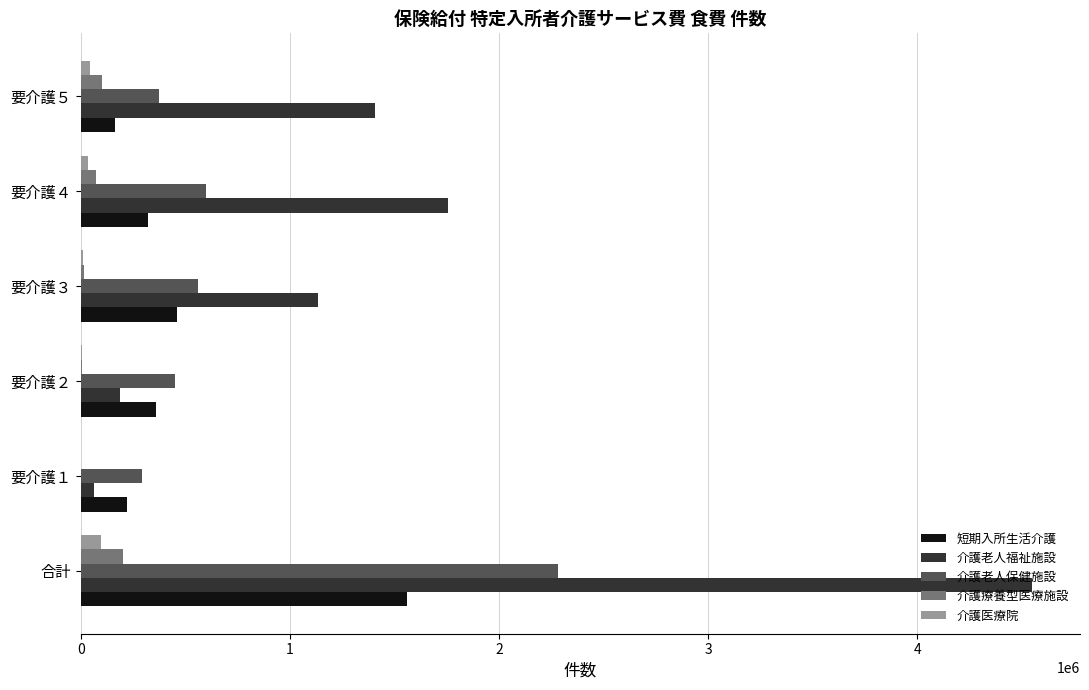

Between 要介護２ and 要介護３, which series saw the biggest shift?

介護老人福祉施設